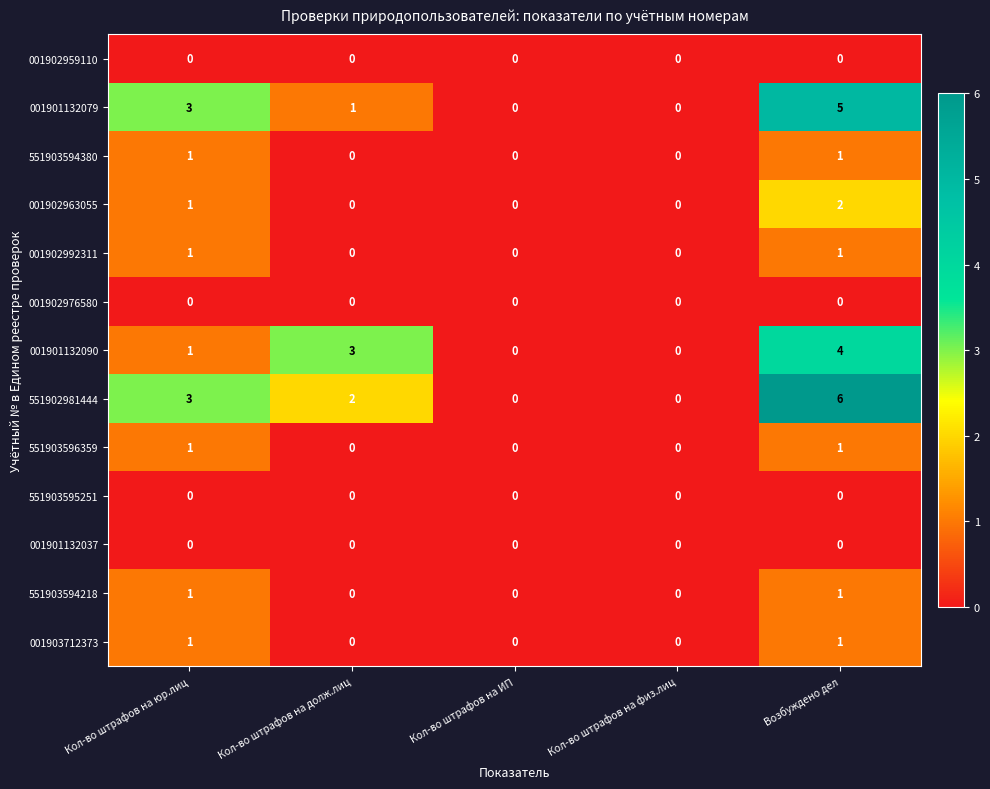

Is it true that 001902992311 equals 1 at Возбуждено дел?

True